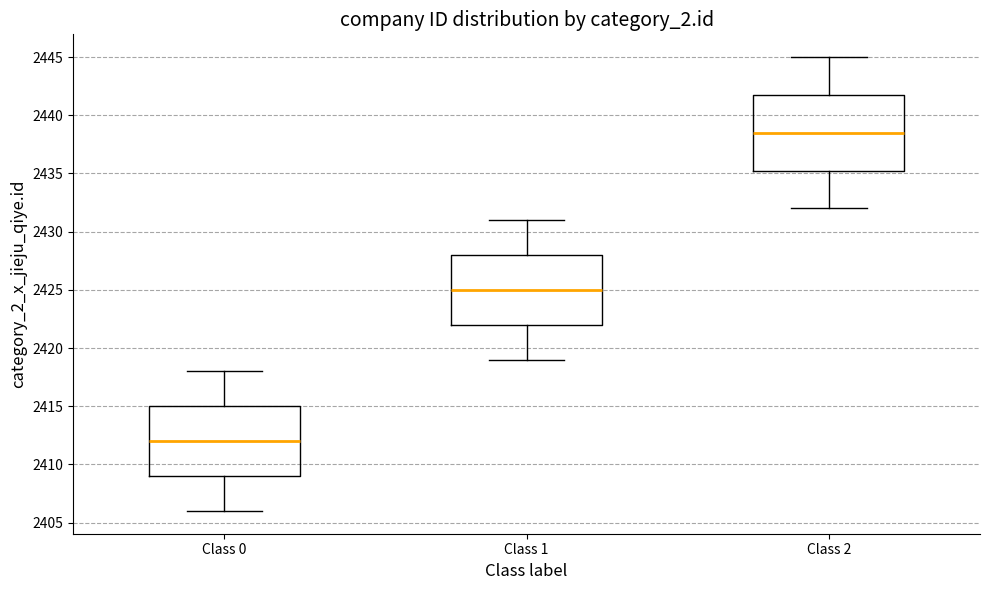

Which box has the highest median line?

Class 2